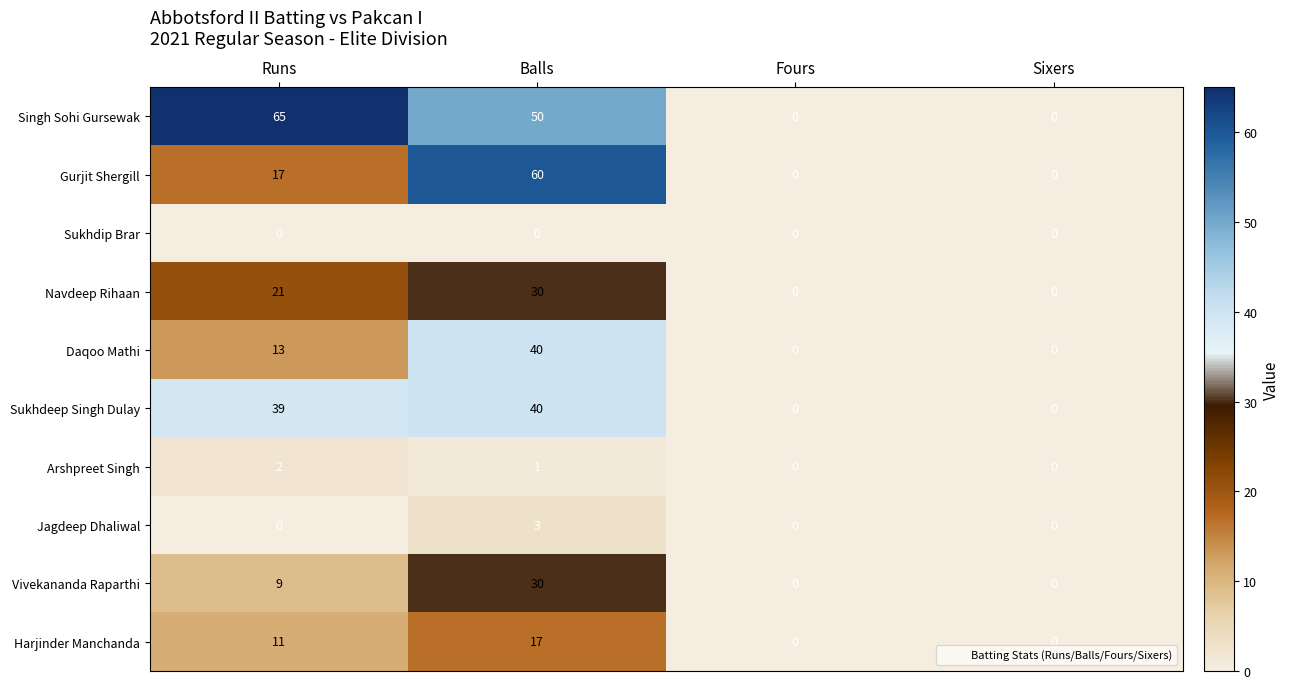

At how many categories does at least one series exceed 56?

2